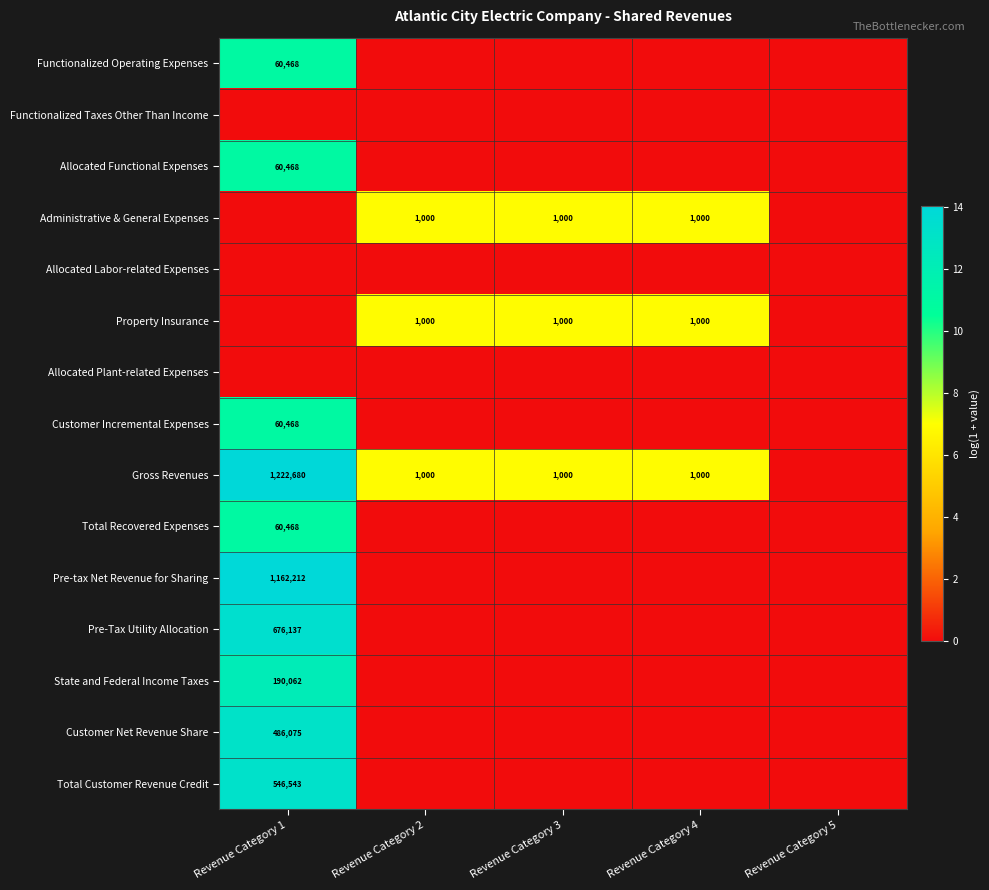

Is it true that Property Insurance equals 1000 at Revenue Category 3?

True